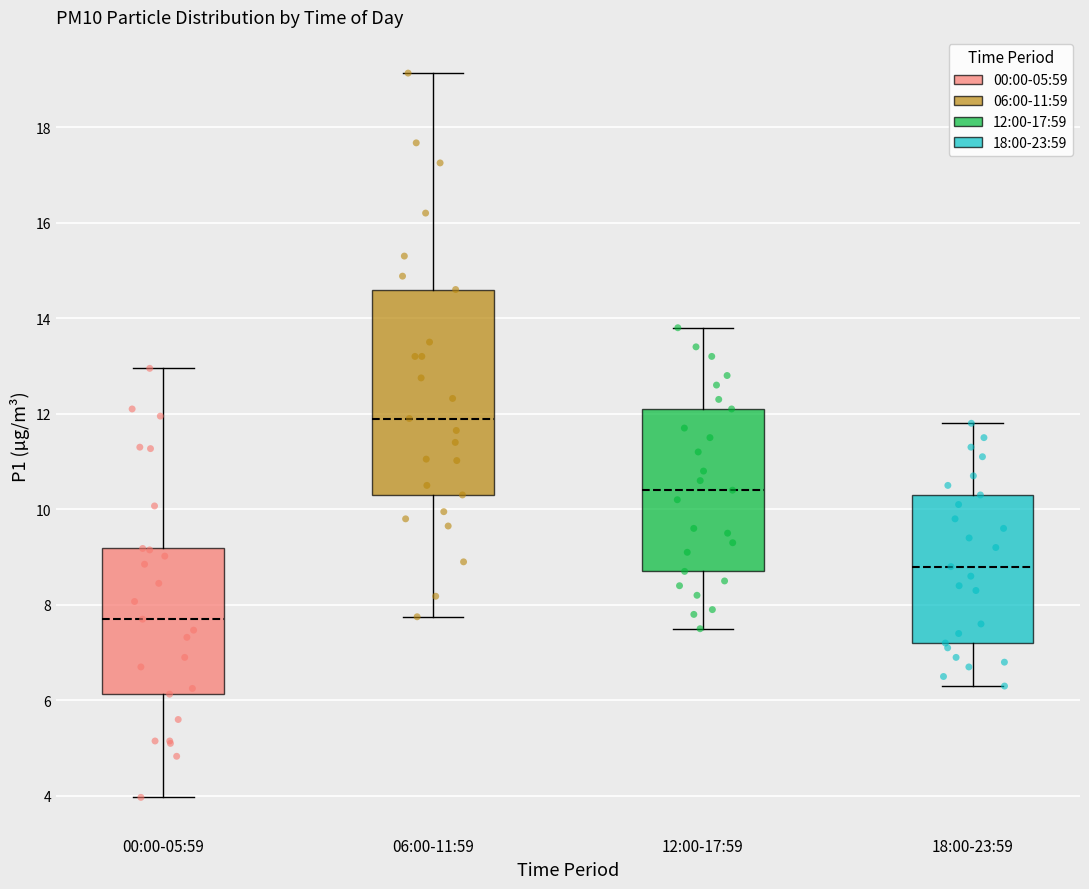

Comparing the boxes themselves (not the whiskers), which one is the tallest?

06:00-11:59